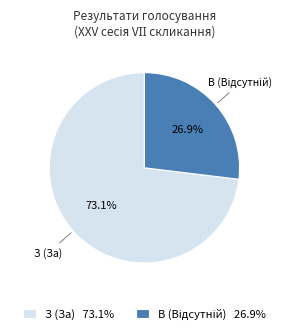

To the nearest percent, what portion does З (За) represent?

73%